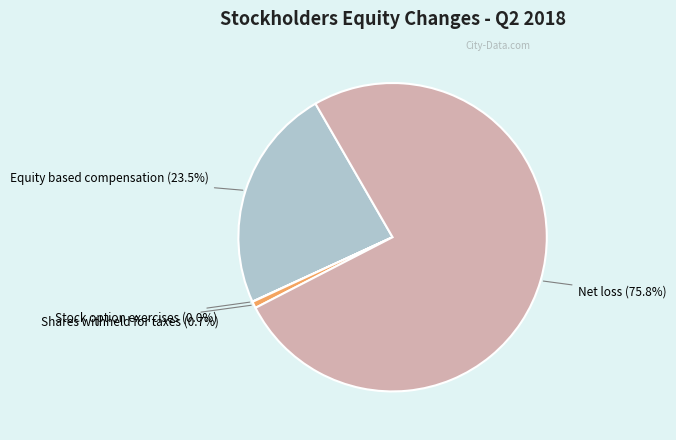

The Shares withheld for taxes slice represents 11% of the pie. True or false?

False